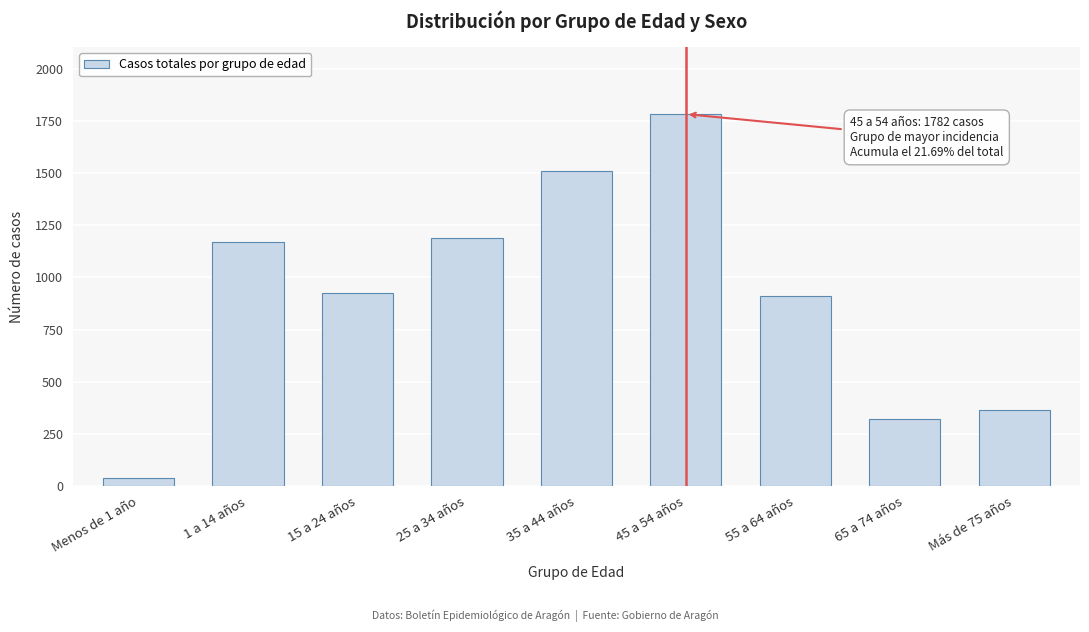

Reading left to right, what are all the values shown in this chart?

Menos de 1 año=40	1 a 14 años=1168	15 a 24 años=927	25 a 34 años=1187	35 a 44 años=1511	45 a 54 años=1782	55 a 64 años=909	65 a 74 años=324	Más de 75 años=367